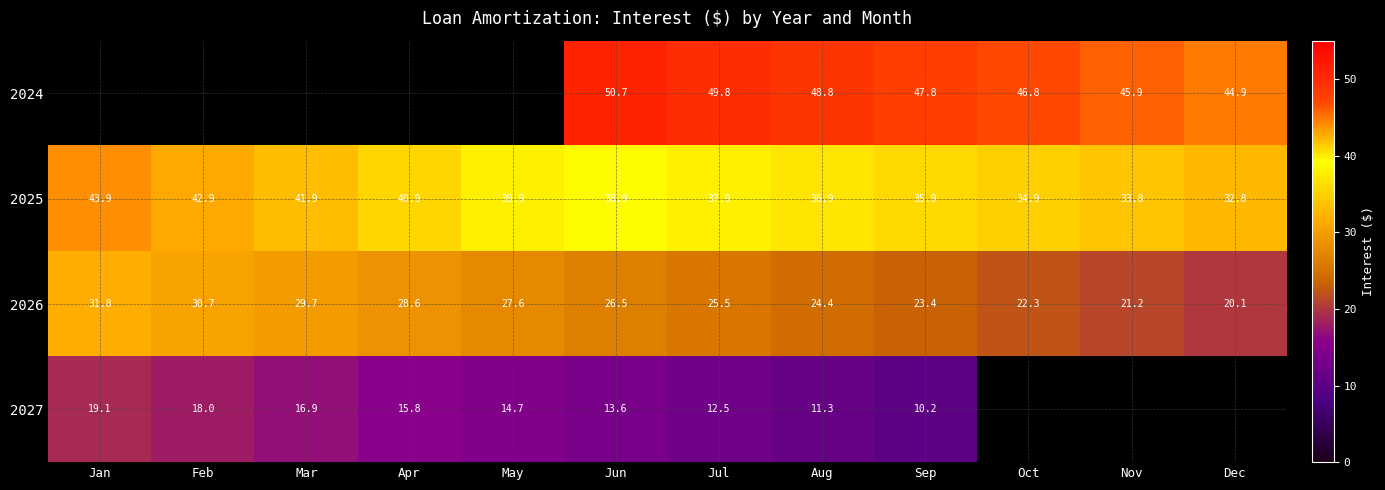

At which label does 2026 reach its peak?

Jan